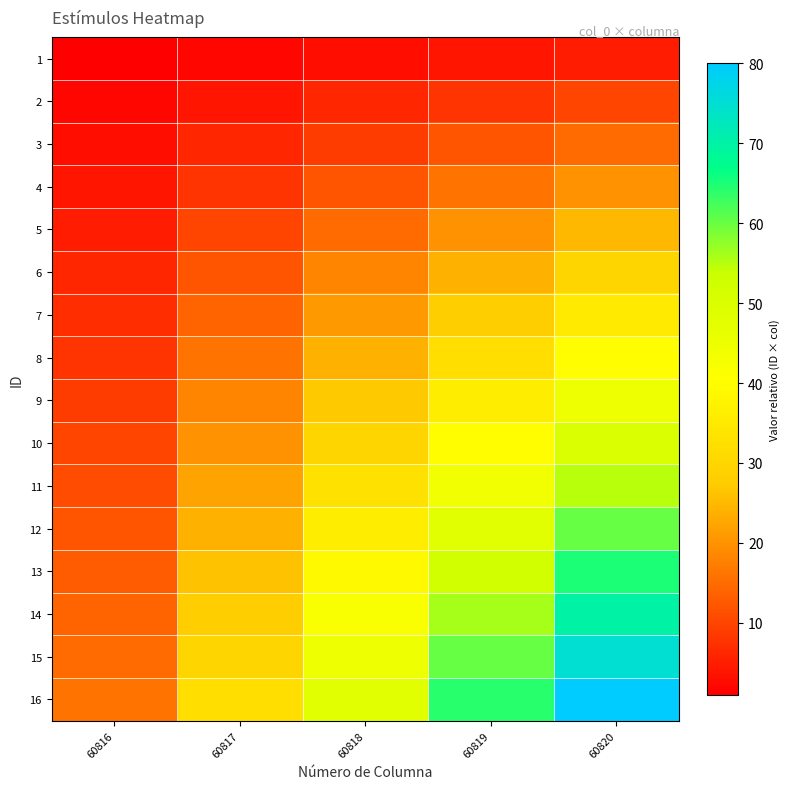

Reading right to left, extract all data points from this chart.

1: 60820=5	60819=4	60818=3	60817=2	60816=1
2: 60820=10	60819=8	60818=6	60817=4	60816=2
3: 60820=15	60819=12	60818=9	60817=6	60816=3
4: 60820=20	60819=16	60818=12	60817=8	60816=4
5: 60820=25	60819=20	60818=15	60817=10	60816=5
6: 60820=30	60819=24	60818=18	60817=12	60816=6
7: 60820=35	60819=28	60818=21	60817=14	60816=7
8: 60820=40	60819=32	60818=24	60817=16	60816=8
9: 60820=45	60819=36	60818=27	60817=18	60816=9
10: 60820=50	60819=40	60818=30	60817=20	60816=10
11: 60820=55	60819=44	60818=33	60817=22	60816=11
12: 60820=60	60819=48	60818=36	60817=24	60816=12
13: 60820=65	60819=52	60818=39	60817=26	60816=13
14: 60820=70	60819=56	60818=42	60817=28	60816=14
15: 60820=75	60819=60	60818=45	60817=30	60816=15
16: 60820=80	60819=64	60818=48	60817=32	60816=16